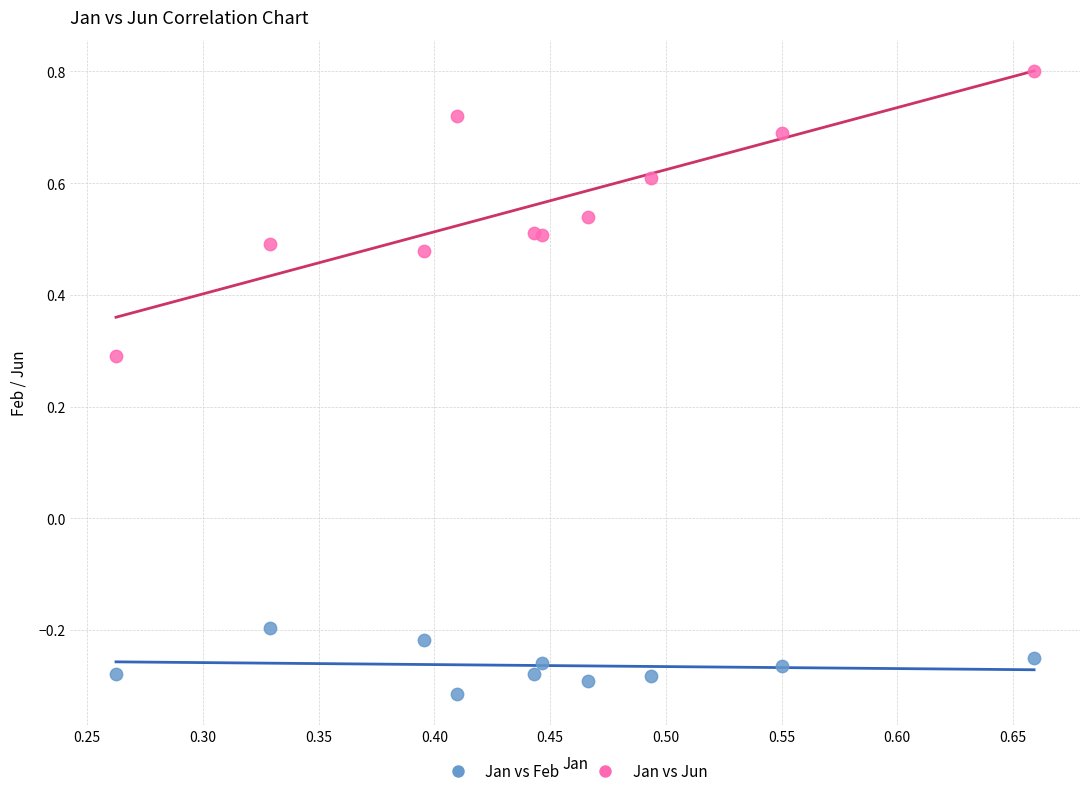

In the Jan vs Jun series, what Y value is closest to 0?

0.3